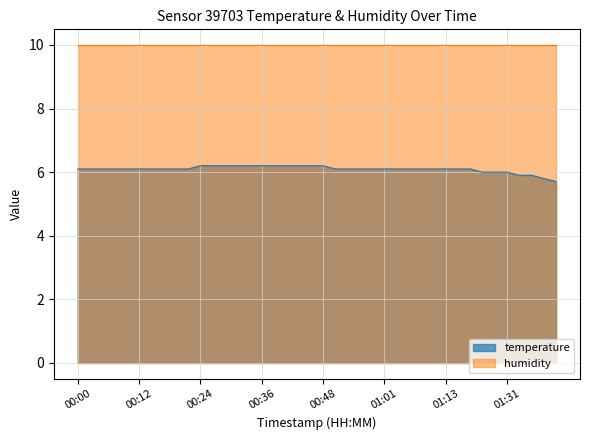

What is the change in value from 00:09 to 00:31?

+0.1